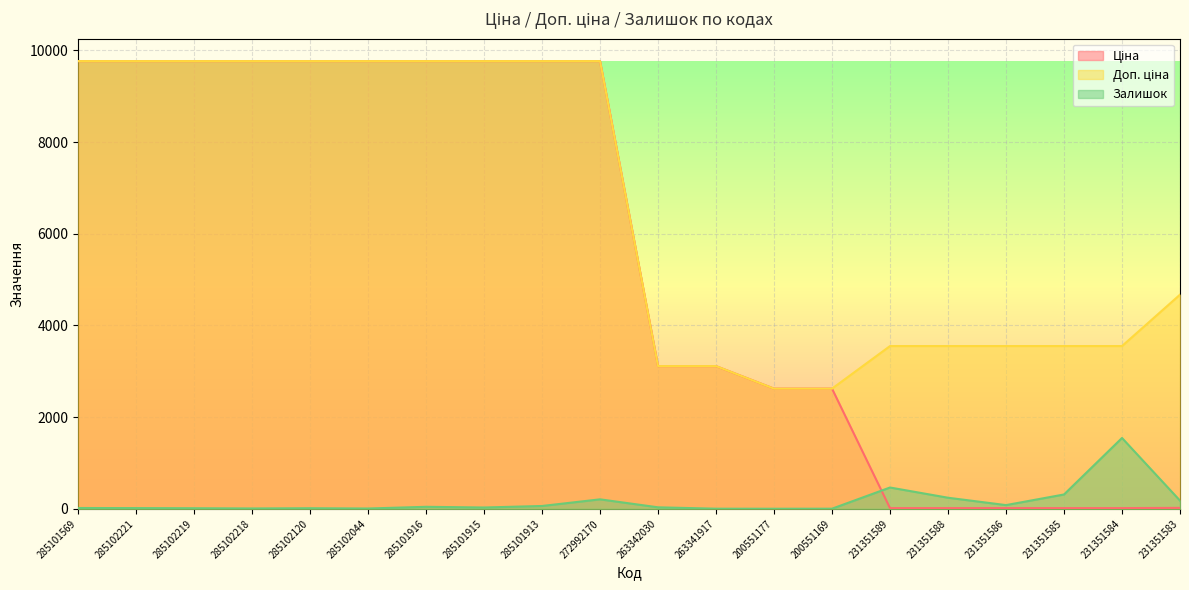

Reading left to right, list all the values displayed in this chart.

Ціна: 285101569=9764.4	285102221=9764.4	285102219=9764.4	285102218=9764.4	285102120=9764.4	285102044=9764.4	285101916=9764.4	285101915=9764.4	285101913=9764.4	272992170=9764.4	263342030=3112.5	263341917=3112.5	200551177=2621.3	200551169=2621.3	231351589=15.8	231351588=15.8	231351586=15.8	231351585=15.8	231351584=15.8	231351583=20.8
Доп. ціна: 285101569=9764.4	285102221=9764.4	285102219=9764.4	285102218=9764.4	285102120=9764.4	285102044=9764.4	285101916=9764.4	285101915=9764.4	285101913=9764.4	272992170=9764.4	263342030=3113.0	263341917=3113.0	200551177=2621.0	200551169=2621.0	231351589=3550.0	231351588=3550.0	231351586=3550.0	231351585=3550.0	231351584=3550.0	231351583=4671.0
Залишок: 285101569=18.0	285102221=16.0	285102219=13.0	285102218=8.0	285102120=13.0	285102044=7.0	285101916=44.0	285101915=29.0	285101913=62.0	272992170=207.0	263342030=33.0	263341917=3.0	200551177=2.0	200551169=3.0	231351589=465.0	231351588=242.0	231351586=81.0	231351585=313.0	231351584=1545.0	231351583=179.0